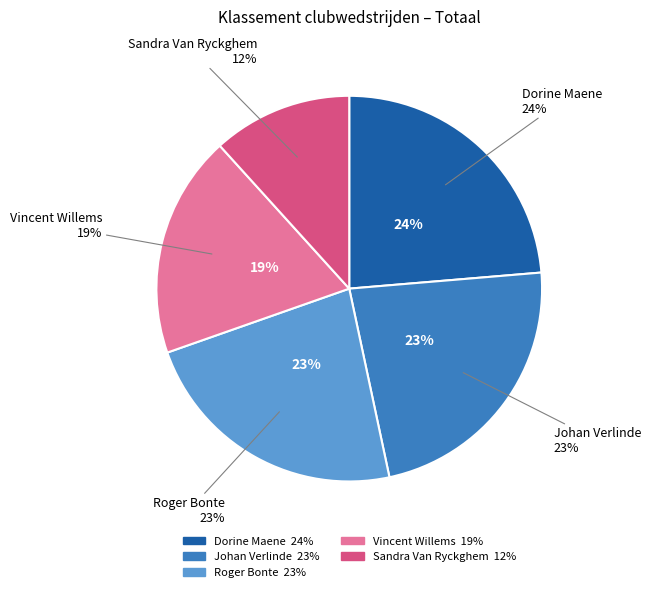

What is the total percentage of Vincent Willems and Sandra Van Ryckghem?

30.4%